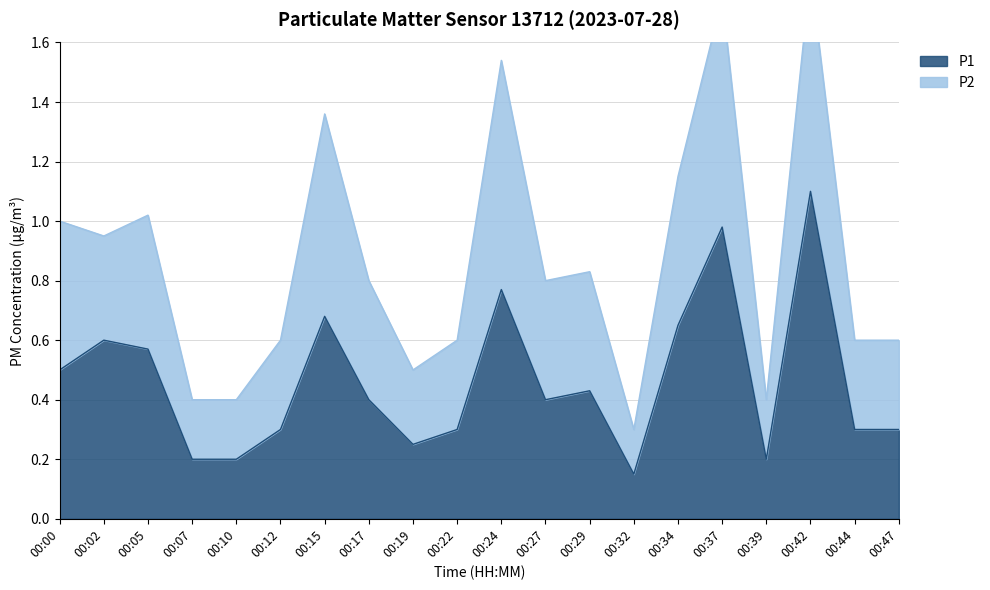

Which label corresponds to the largest value in the chart?

00:42